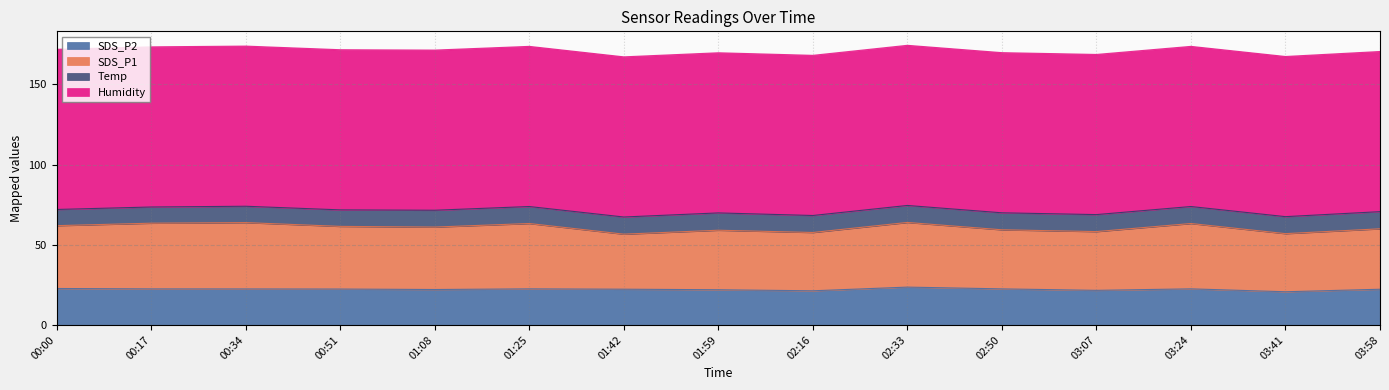

Does the chart have visible grid lines?

Yes